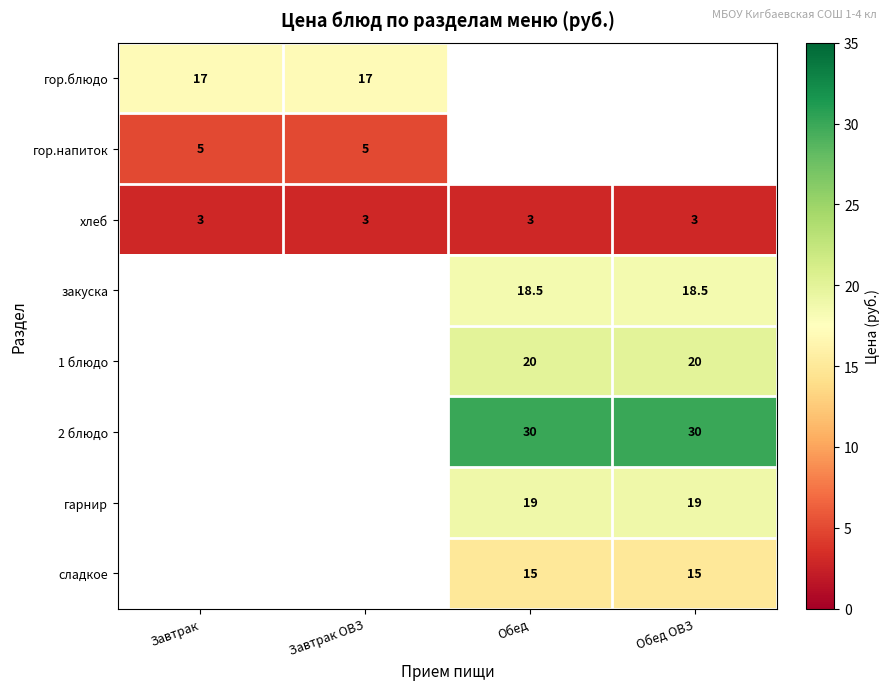

What value does the хлеб series have at Завтрак ОВЗ?

3.0